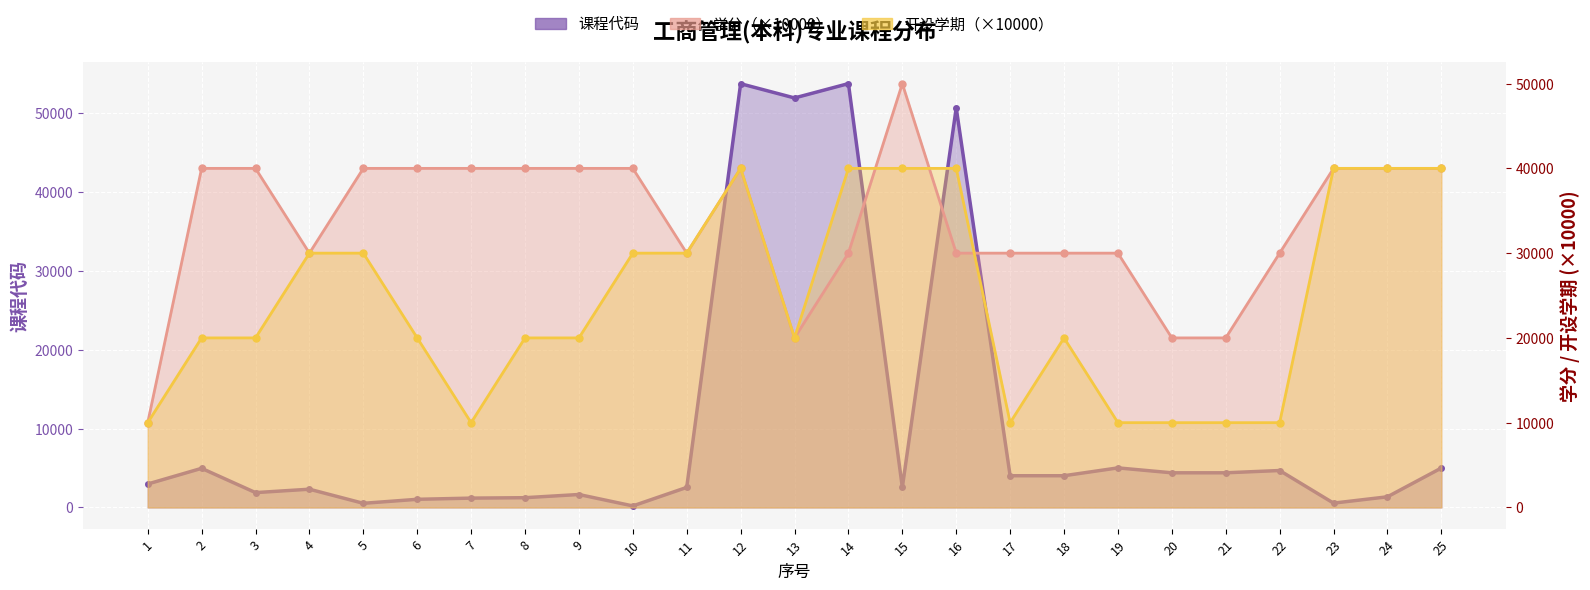

Between 12 and 2, which is larger?

12